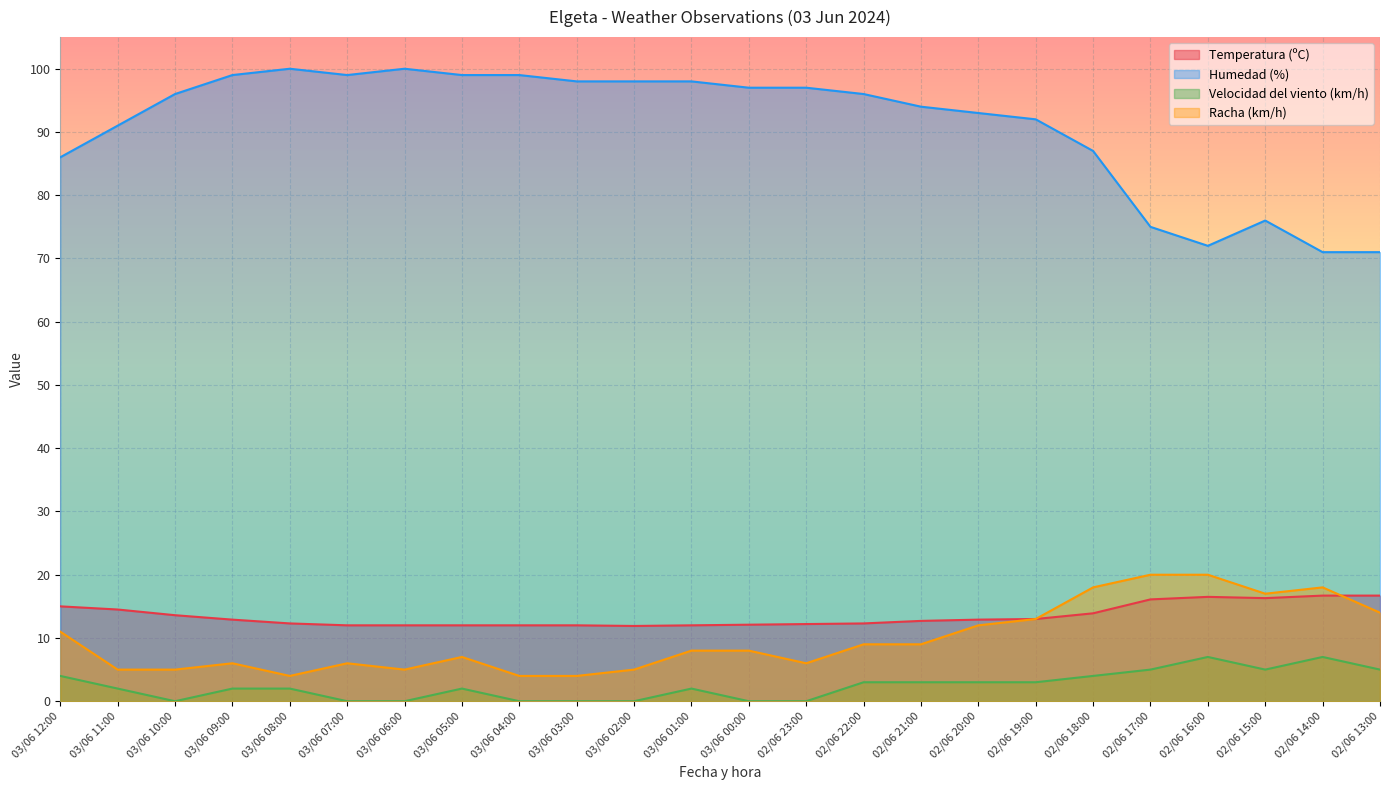

What is the difference between the maximum and second lowest values in the Temperatura (ºC) series?

4.7